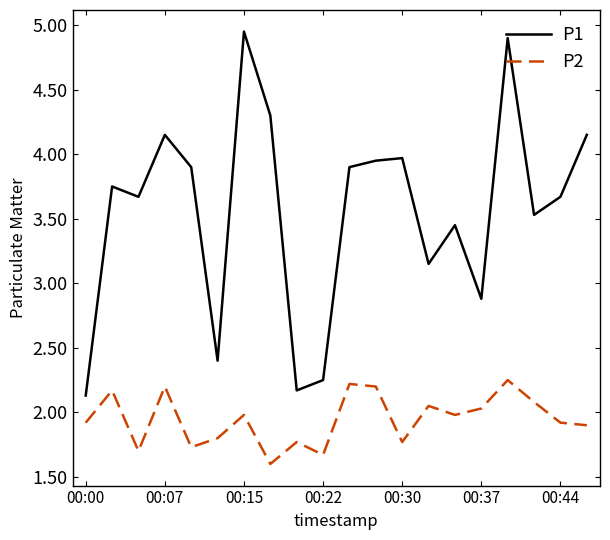

Which series has the widest spread of values?

P1